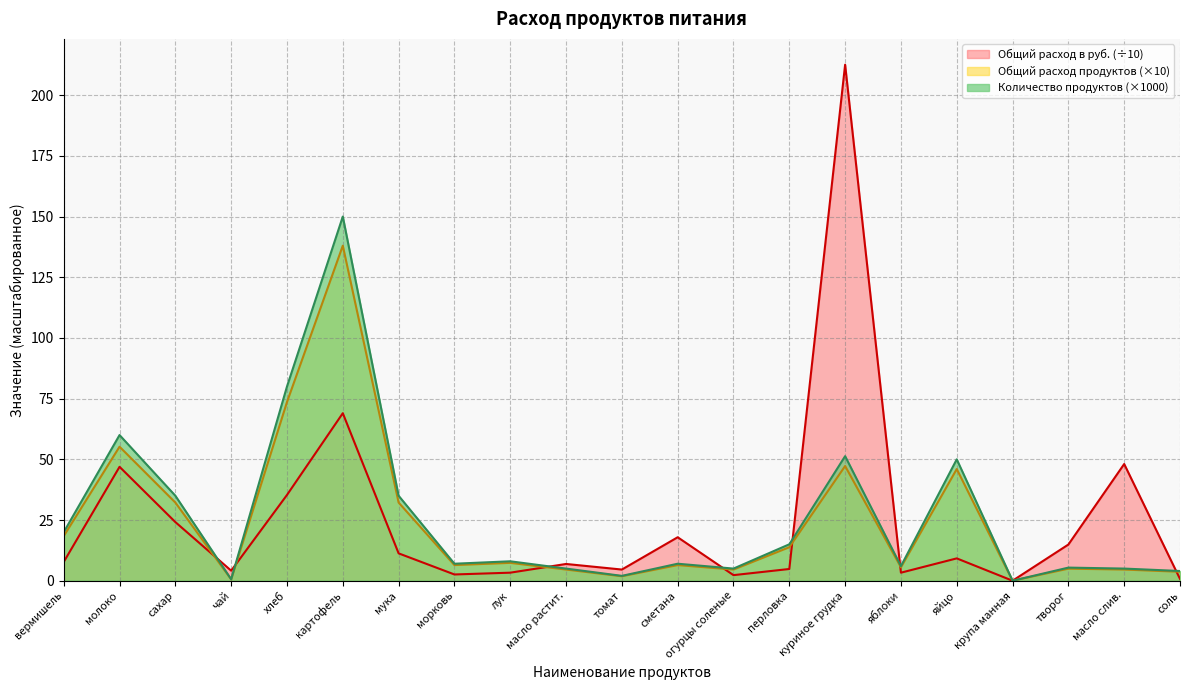

What position from the left is соль?

21